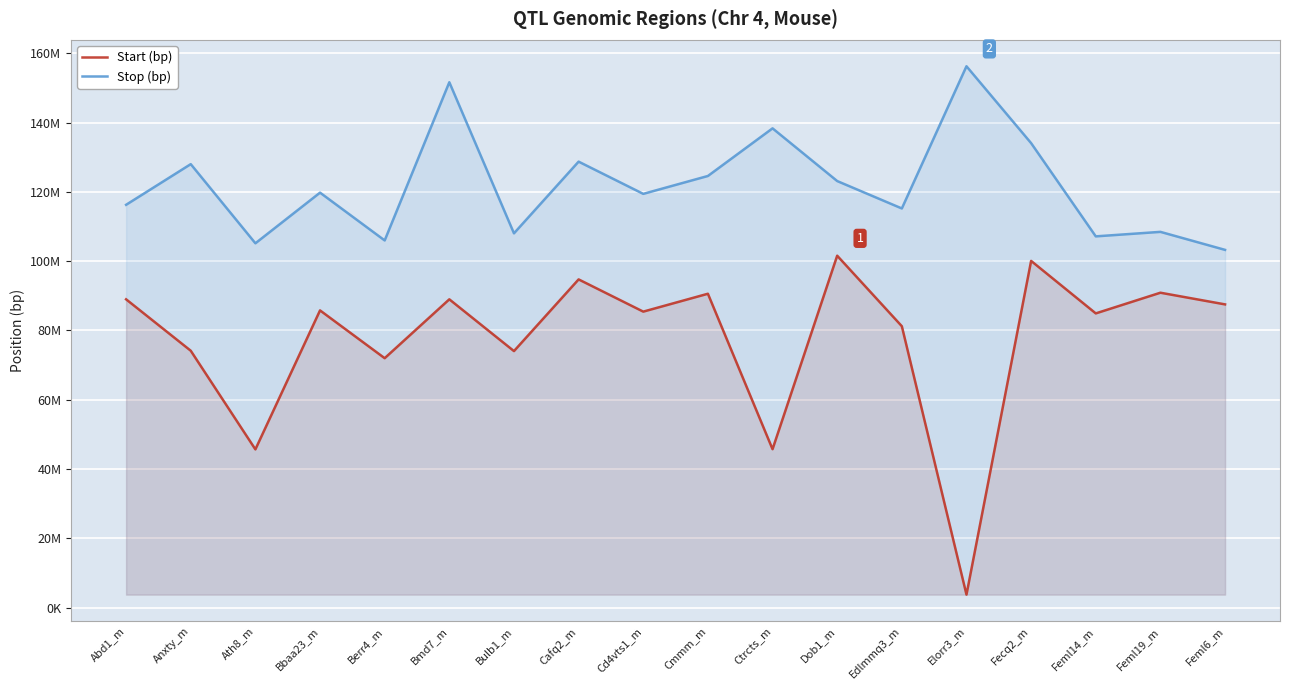

What is the sum of the Start (bp) values at Fecq2_m and Bbaa23_m?

185853138